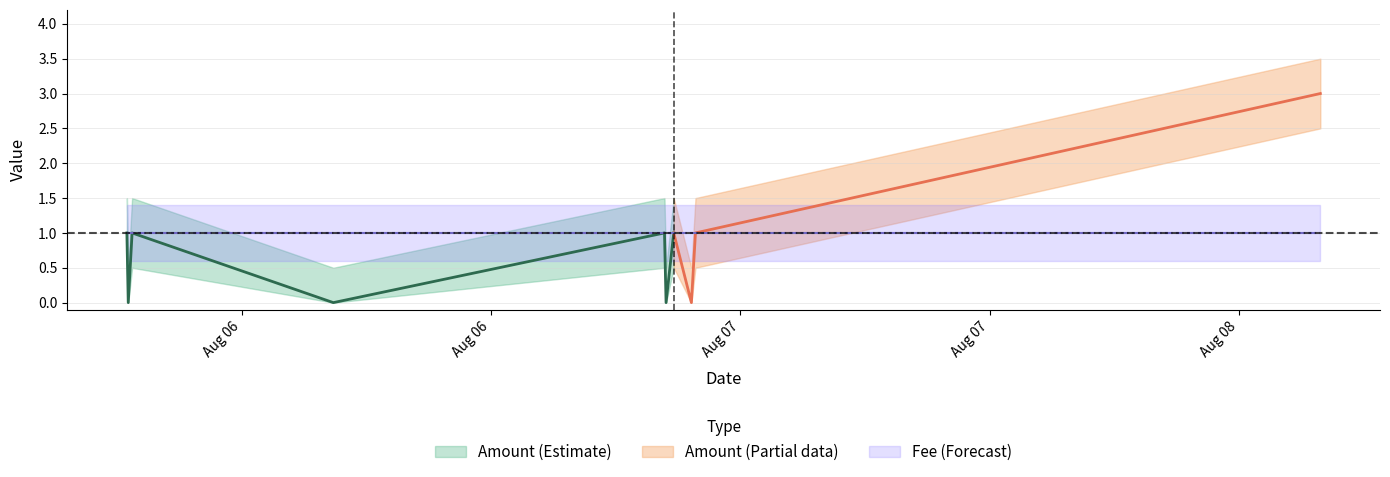

What position from the left is 2017-08-07 03:50:33?

9